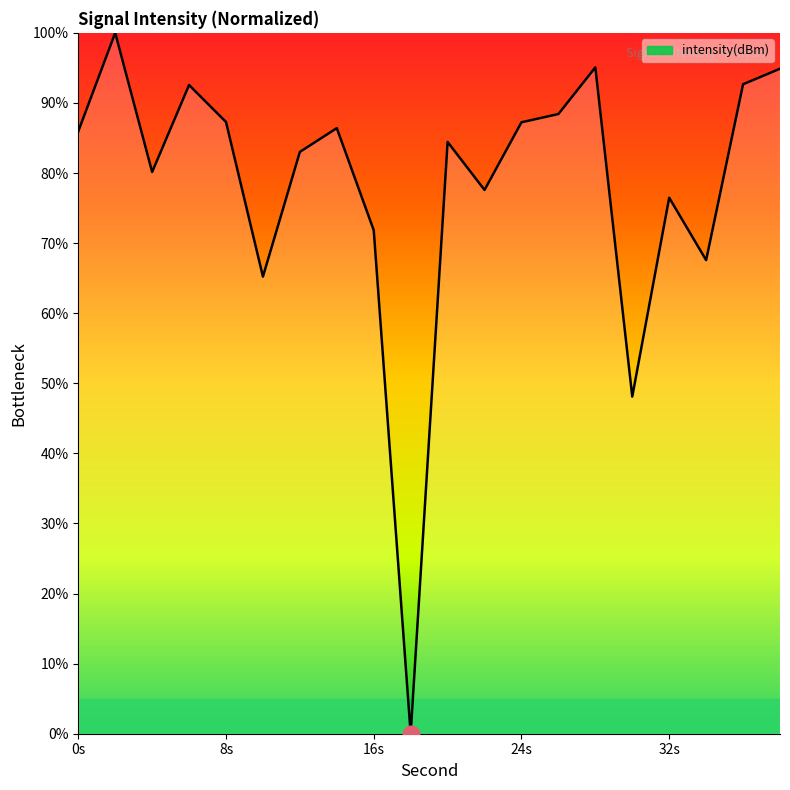

What is the maximum value shown in the chart?

100.0